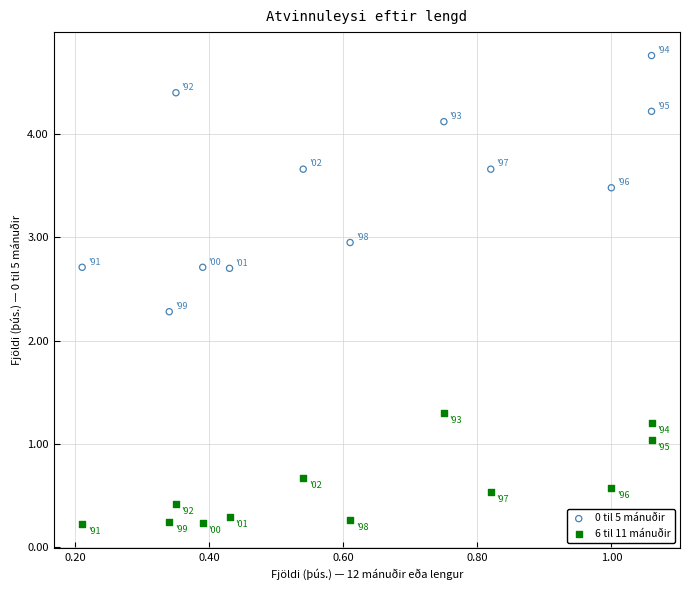

Which series has the widest spread of Y values?

0 til 5 mánuðir